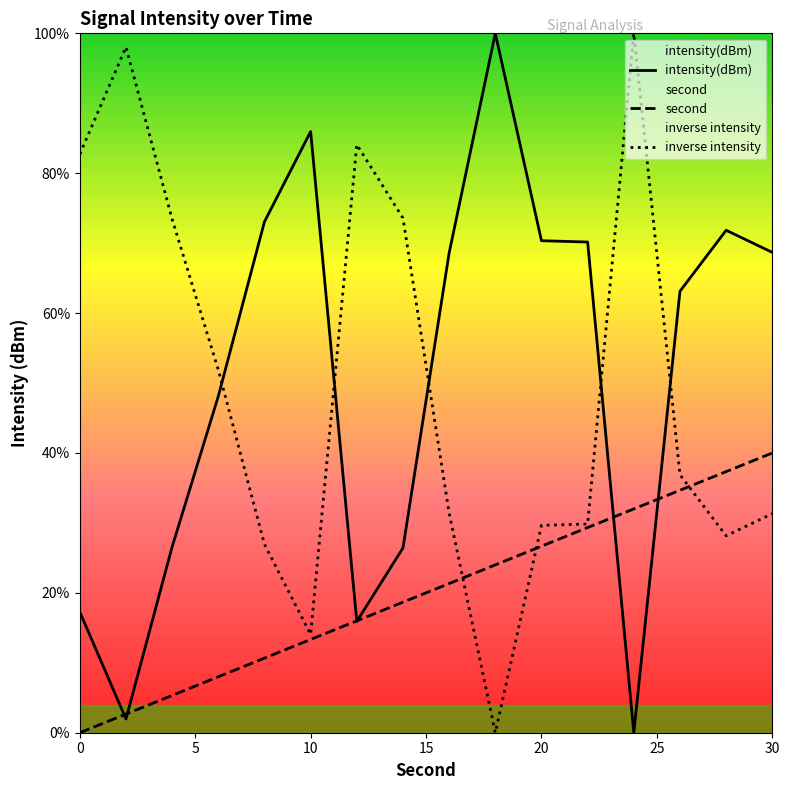

What is the total value across all series at 10?

113.3